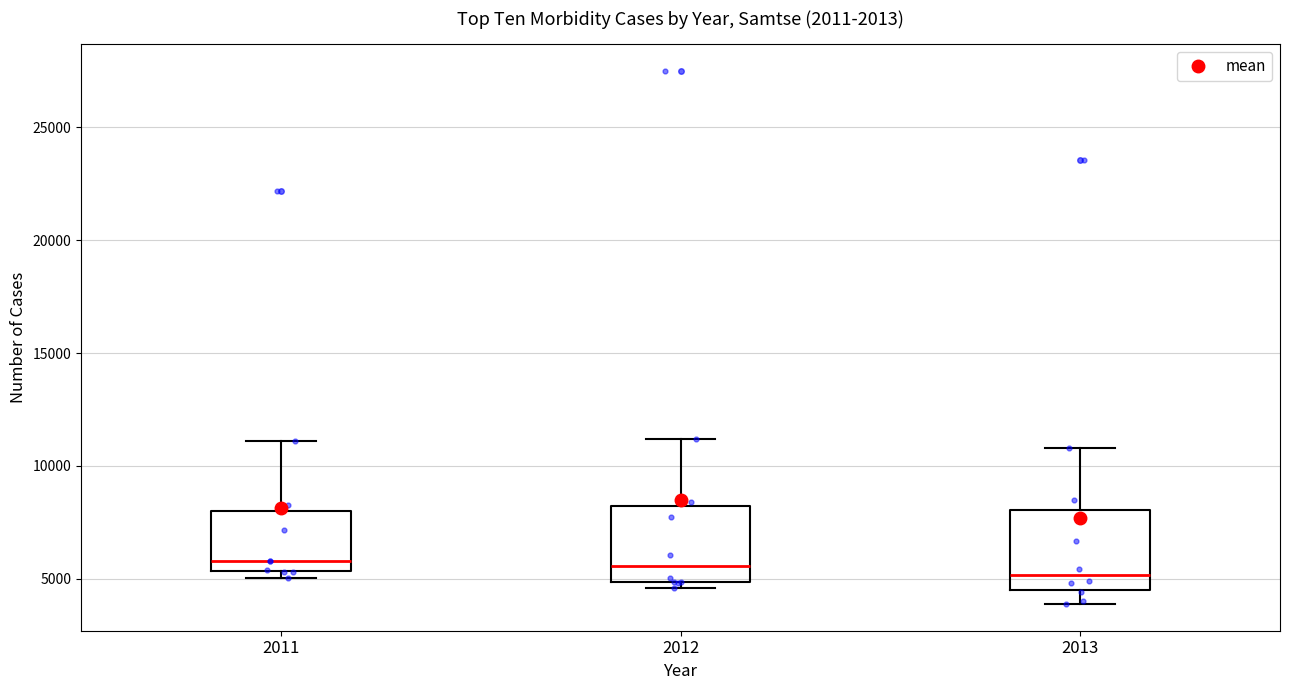

Reading left to right, transcribe this box plot: for each box, give where its median line is, the range the box spans, and where its two whiskers end, as read against the y-axis. The values are not printed on the chart, so give them approximately, as read against the axis.

2011: median 6000, box 5500 to 8000, whiskers 5000 to 11000
2012: median 5500, box 5000 to 8000, whiskers 4500 to 11000
2013: median 5000, box 4500 to 8000, whiskers 4000 to 11000